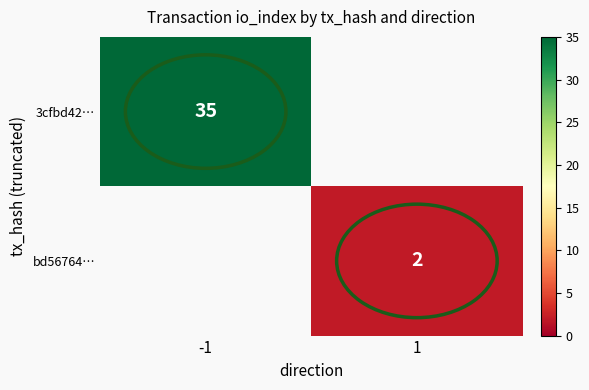

True or false: 3cfbd42… has a value of 47 at -1.

False